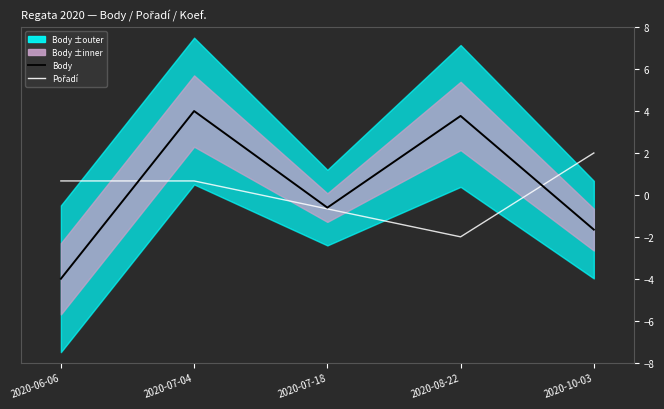

In Pořadí, how many points are lower than both neighbors (excluding endpoints)?

1